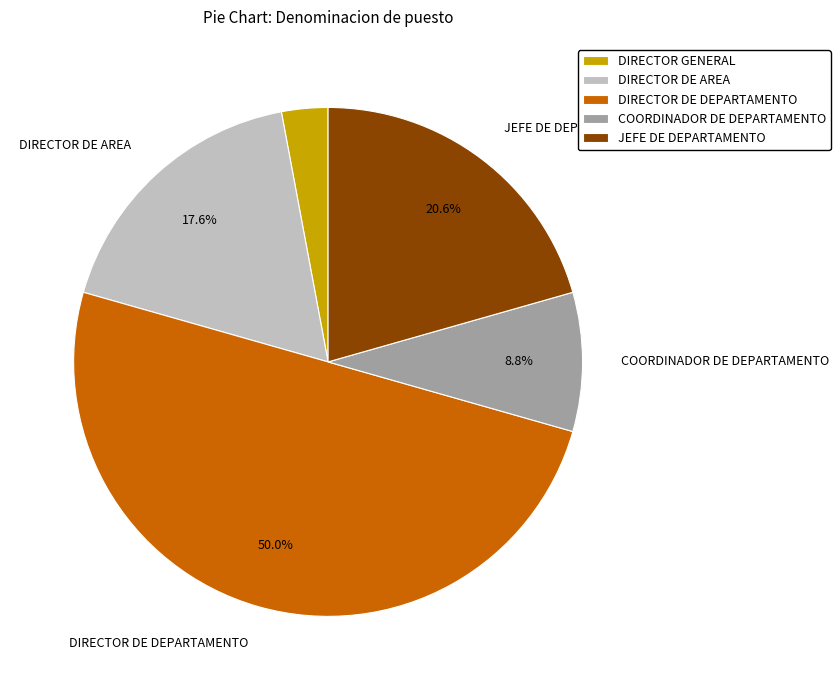

Rank the categories by value from highest to lowest.

DIRECTOR DE DEPARTAMENTO, JEFE DE DEPARTAMENTO, DIRECTOR DE AREA, COORDINADOR DE DEPARTAMENTO, DIRECTOR GENERAL